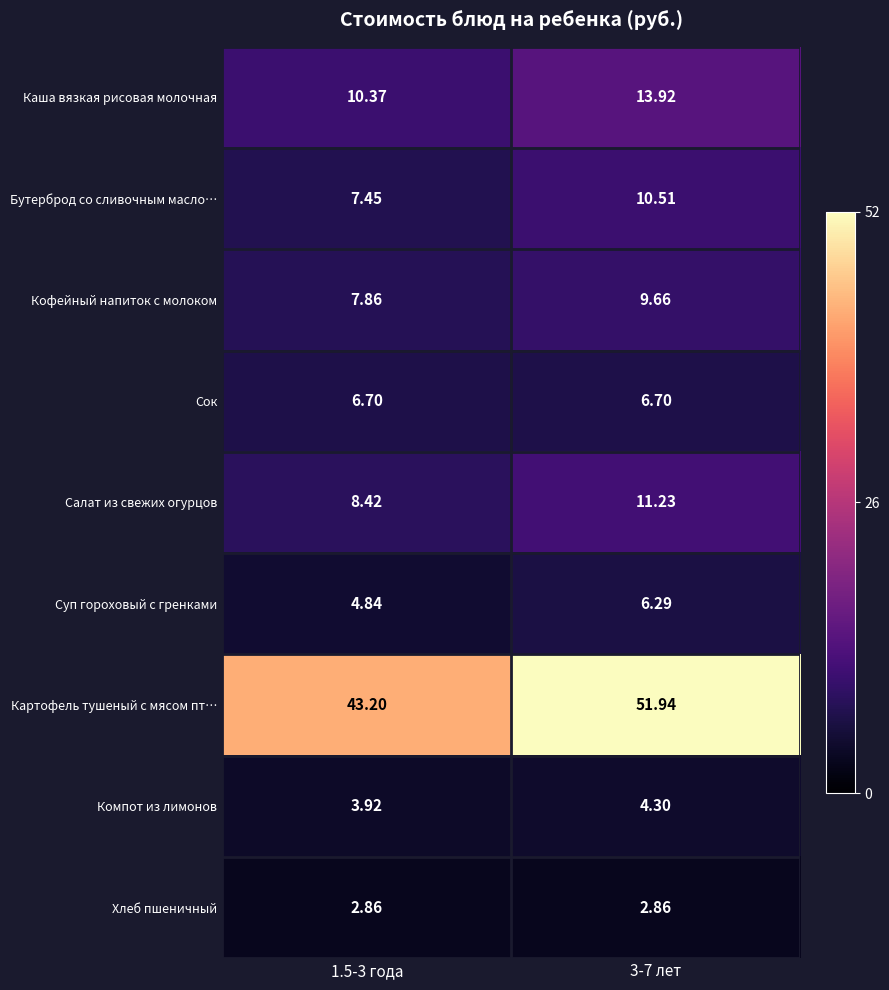

How many data points in Бутерброд со сливочным масло… are less than 10?

1